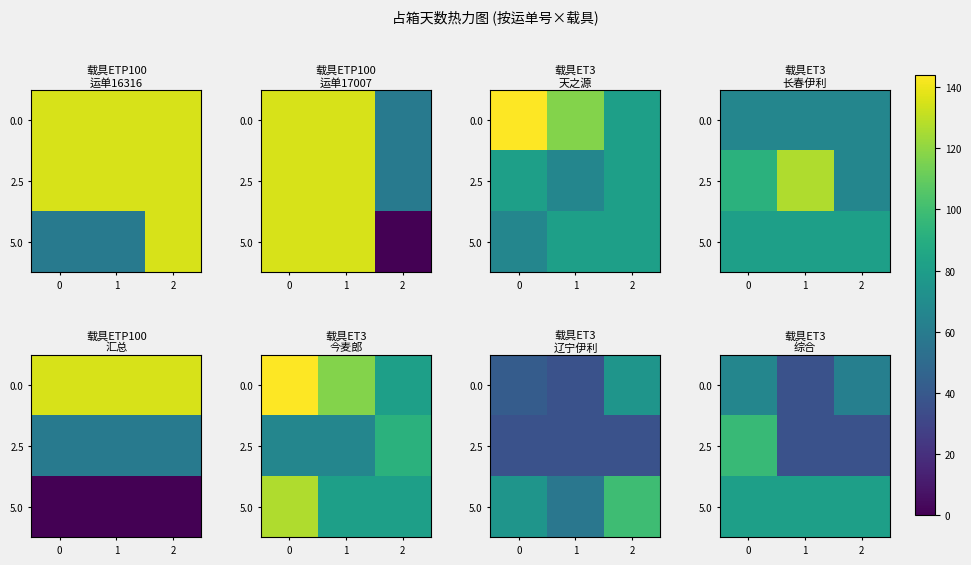

List the labels in order of row_1 value, smallest first.

1, 2, 0